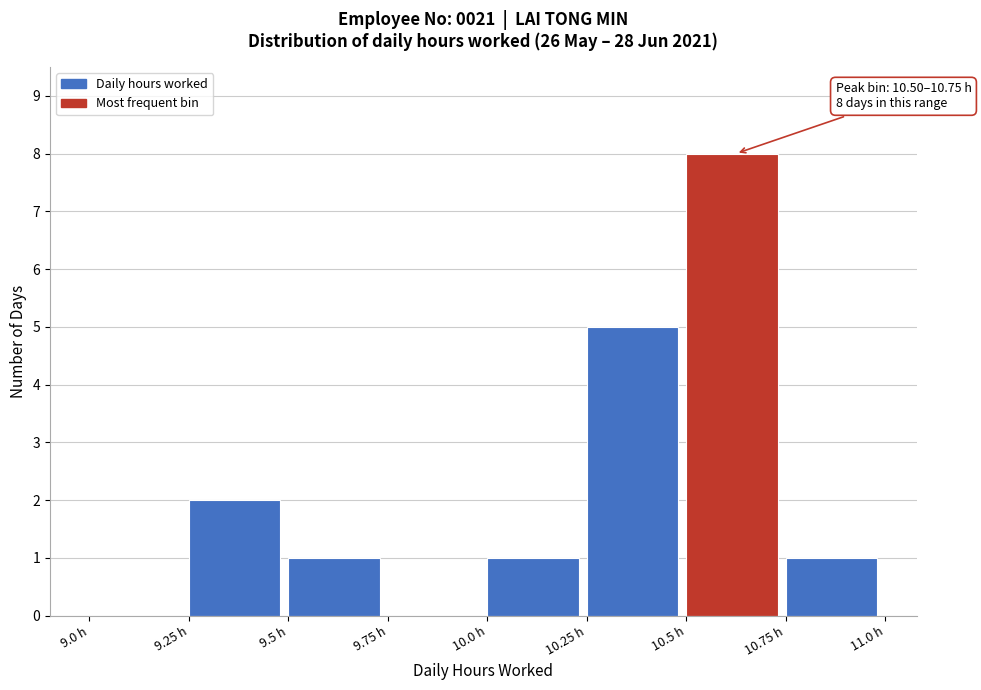

Over which range of the x-axis is the bar tallest?

10.50 to 10.75